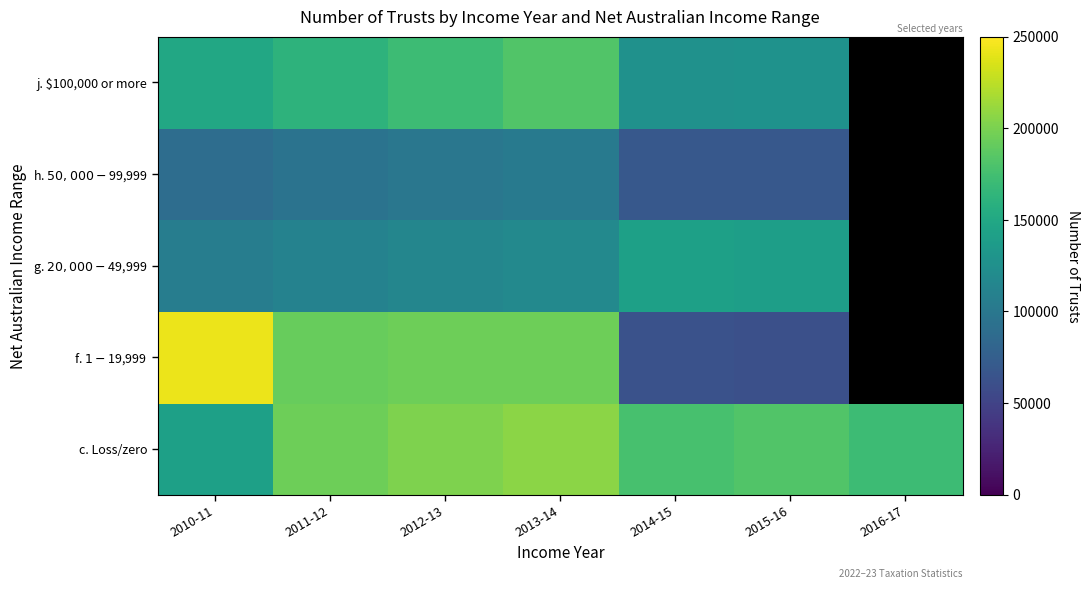

Rank the series at 2010-11 from highest to lowest value.

f. $1-$19,999, j. $100,000 or more, c. Loss/zero, g. $20,000-$49,999, h. $50,000-$99,999